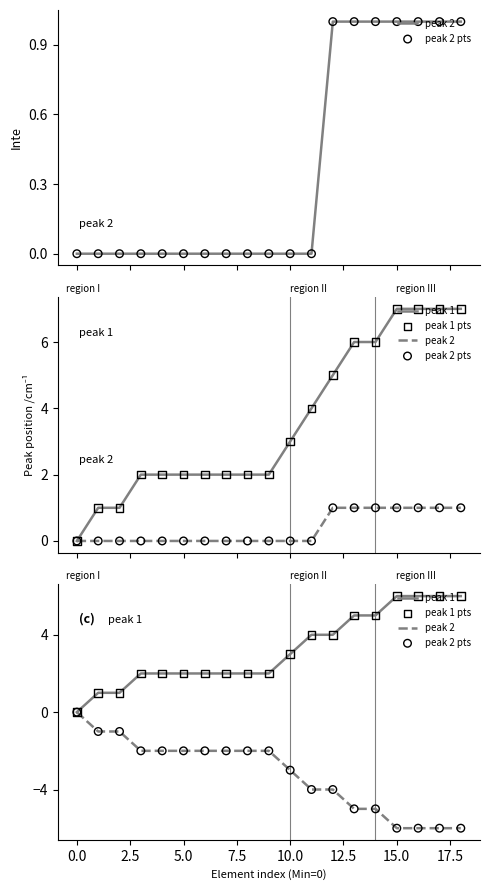

At how many categories does at least one series exceed 5?

4